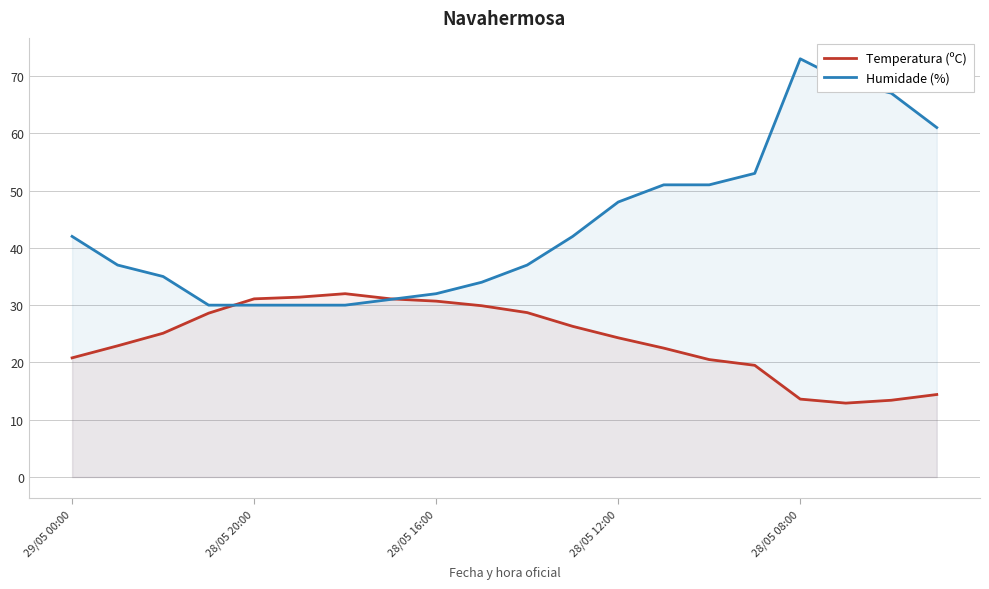

Read the Humidade (%) value at 28/05 12:00.

48.0